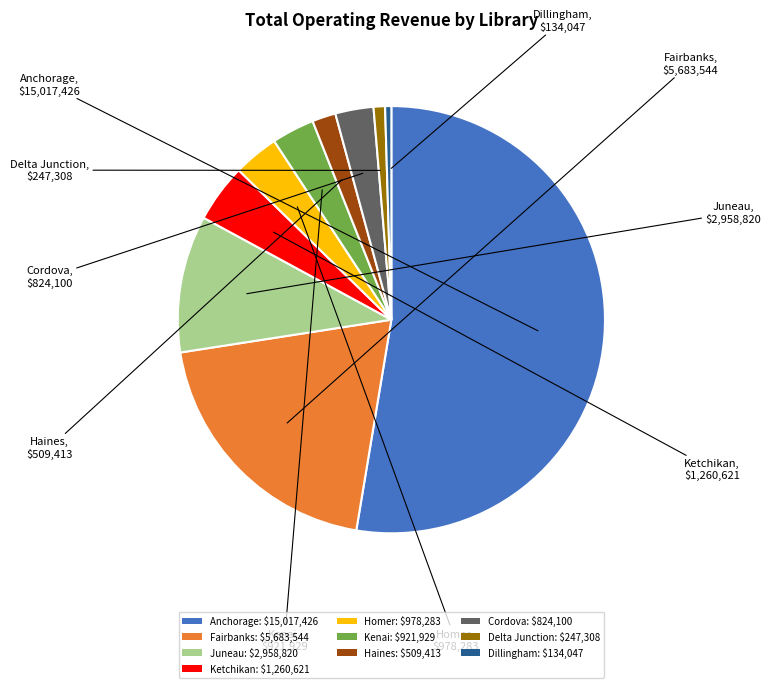

The Anchorage: $15,017,426 slice represents 53% of the pie. True or false?

True